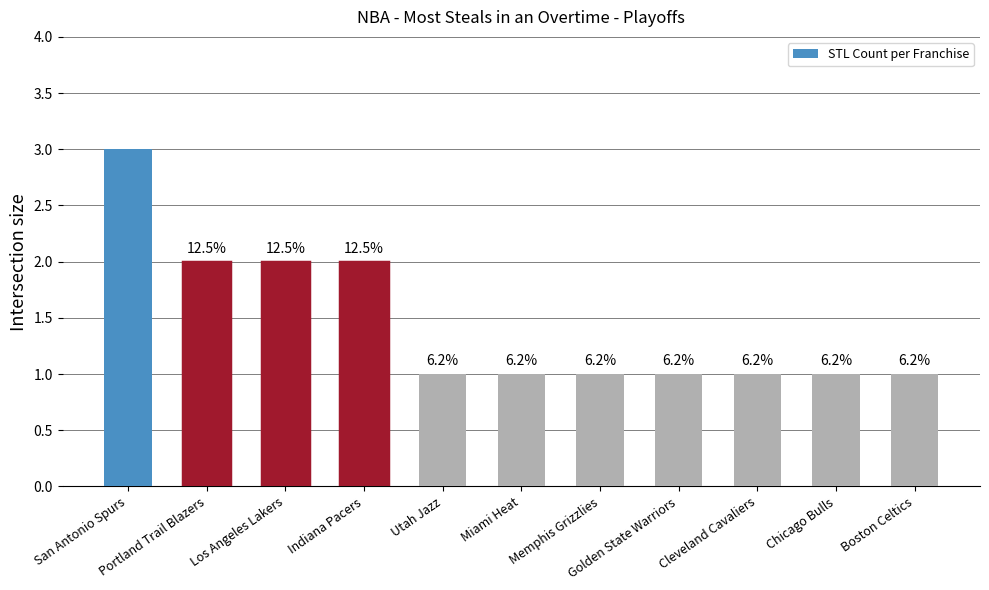

Does the chart contain any negative values?

No